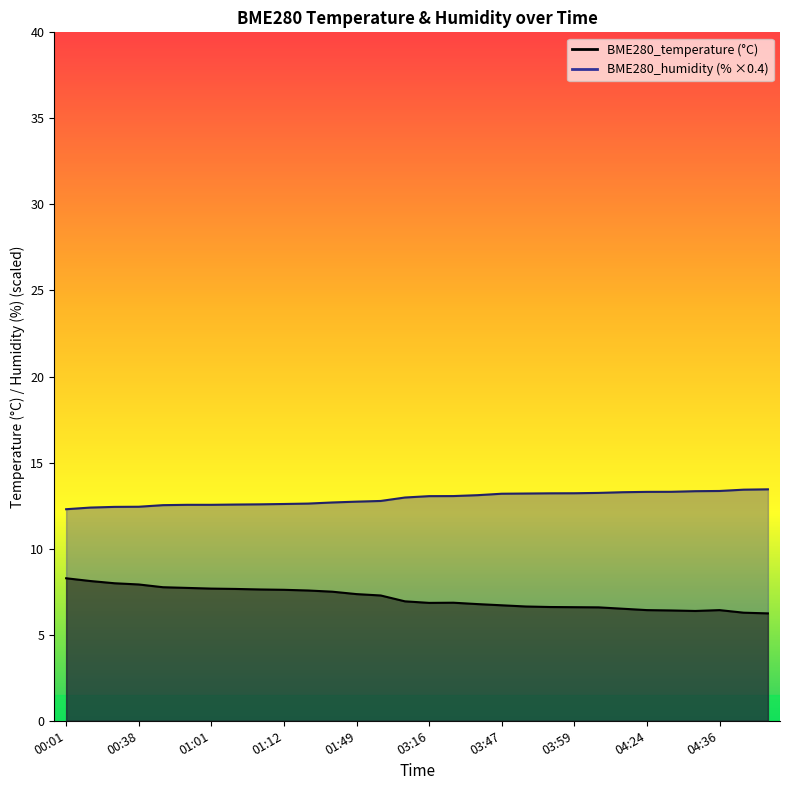

True or false: BME280_humidity and BME280_temperature intersect in this chart.

False